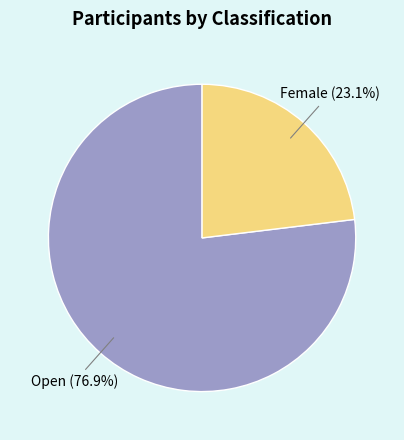

Count the number of slices in the pie.

2